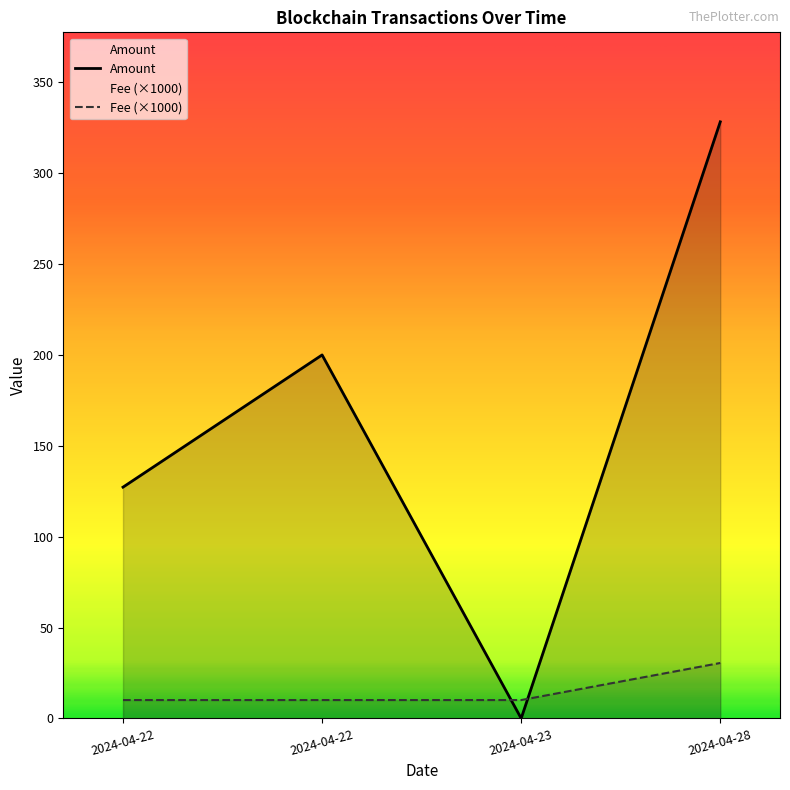

Read the Fee value at 2024-04-22.

10.1